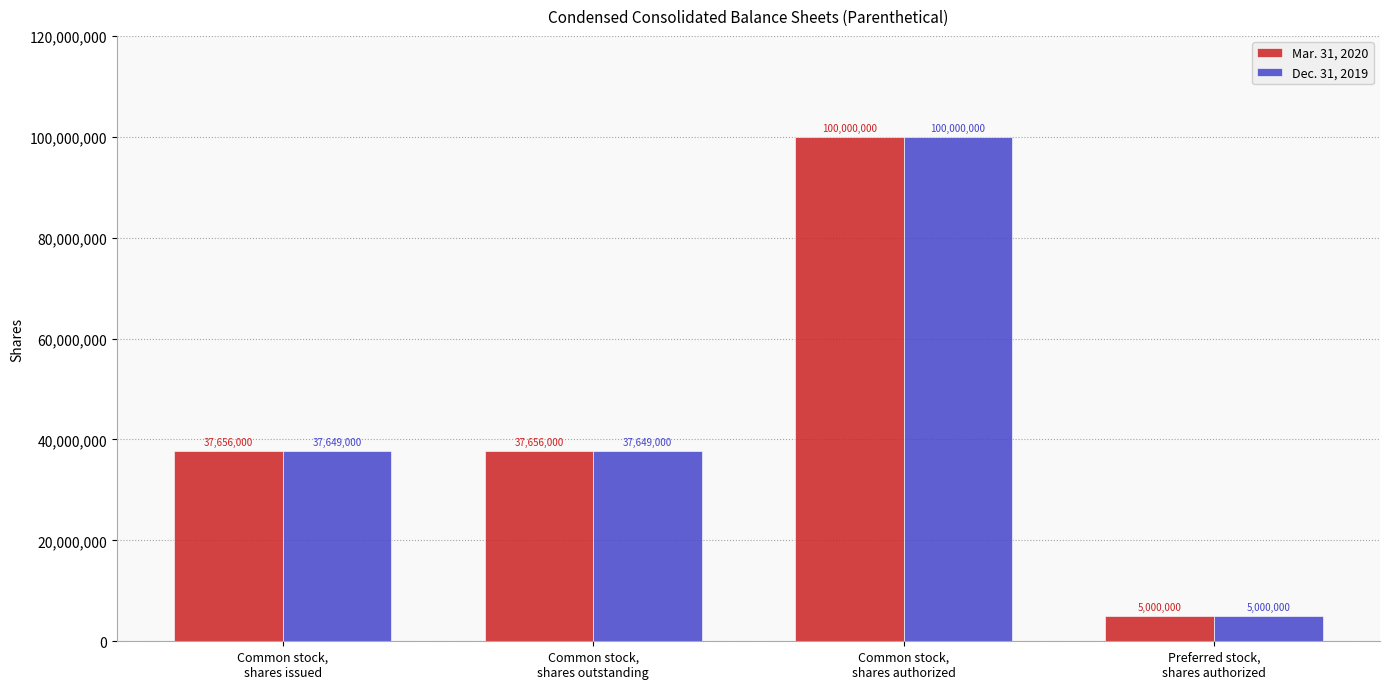

List the series in order of their overall mean, lowest first.

Dec. 31, 2019, Mar. 31, 2020